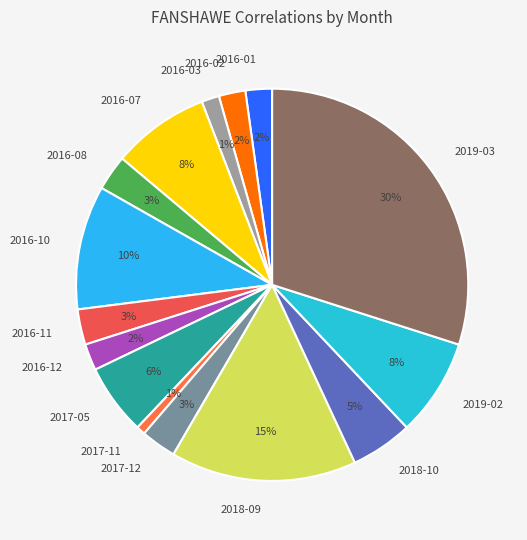

Count the number of slices in the pie.

15